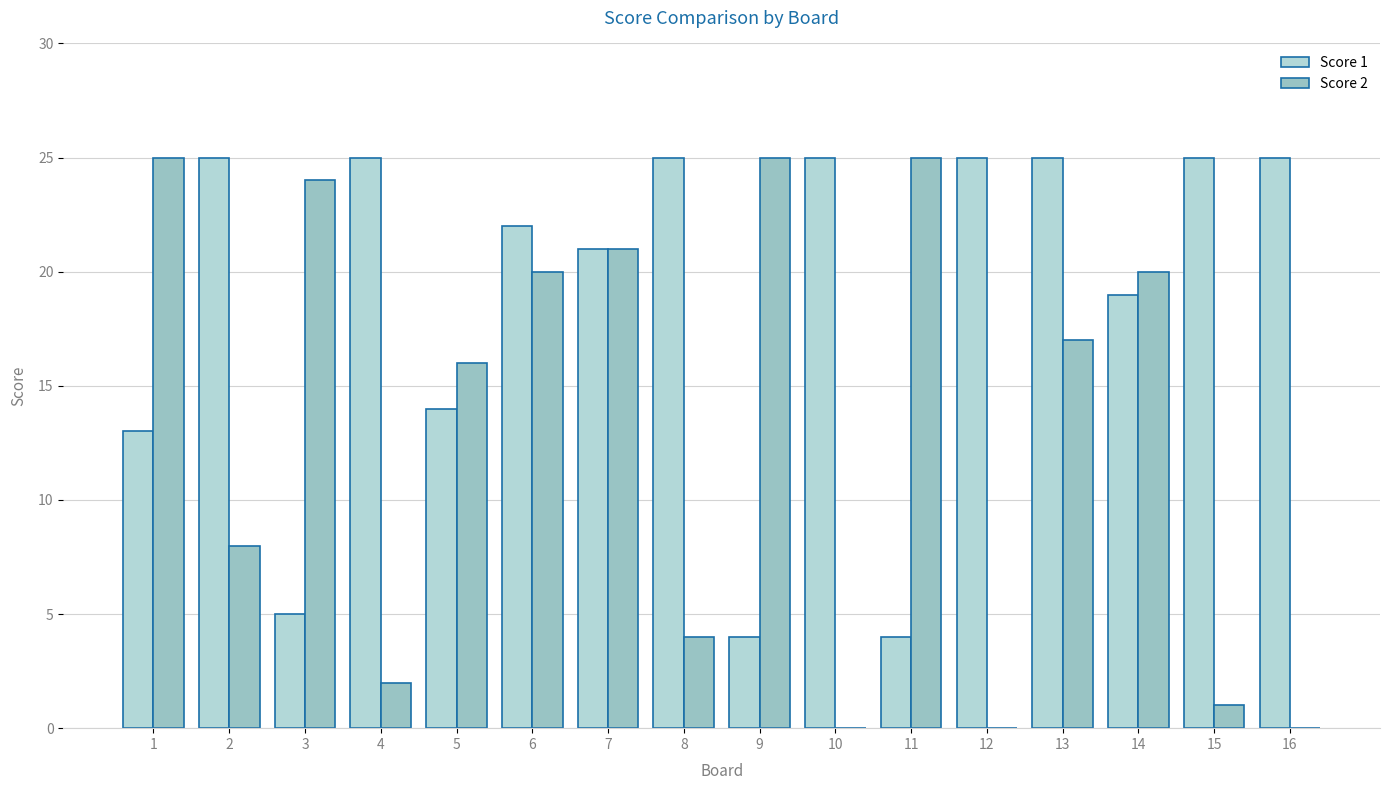

Are the bars grouped side by side (vs. stacked)?

Yes